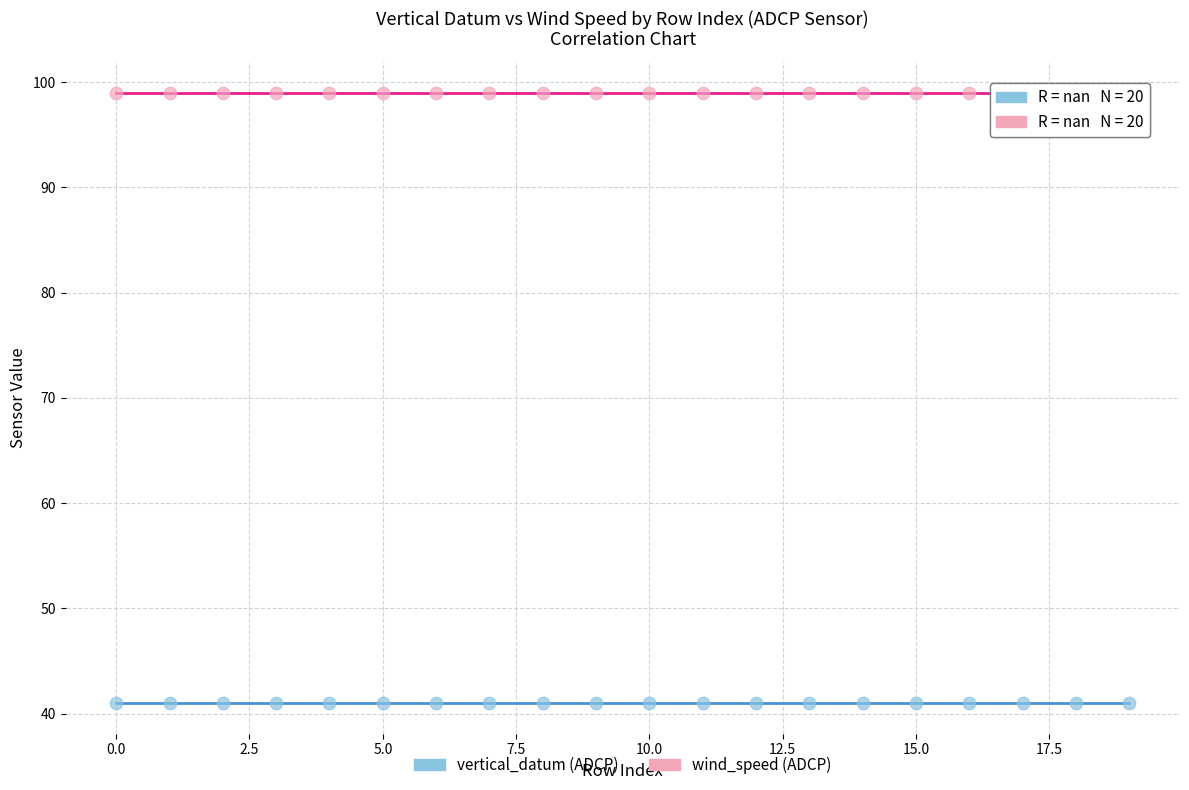

Which series contains the highest Y value?

wind_speed (ADCP)